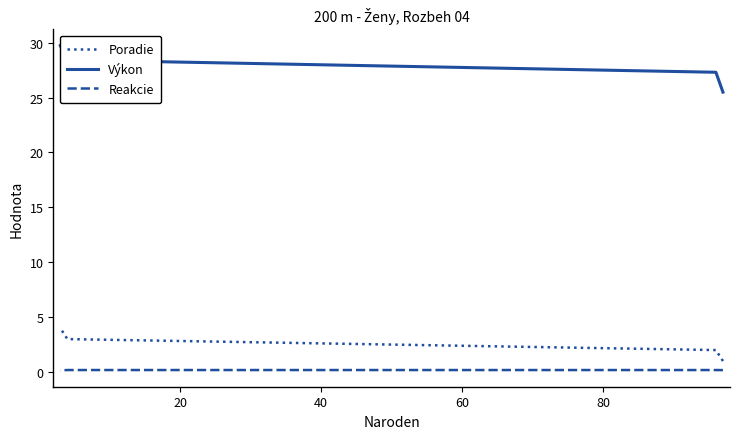

List the series in order of their peak value, lowest first.

Reakcie, Poradie, Výkon